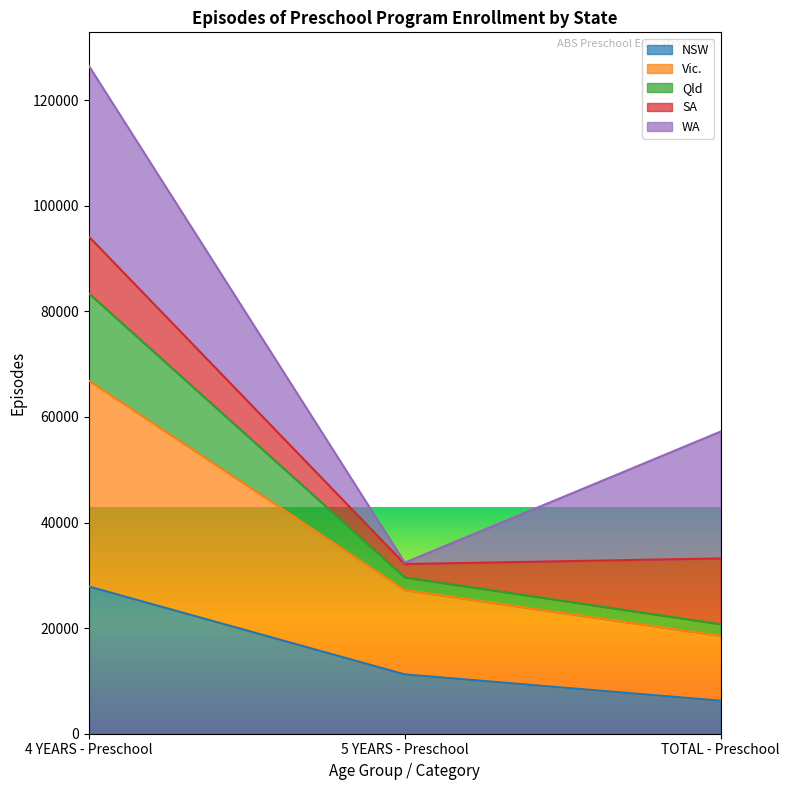

Does the chart have visible grid lines?

No